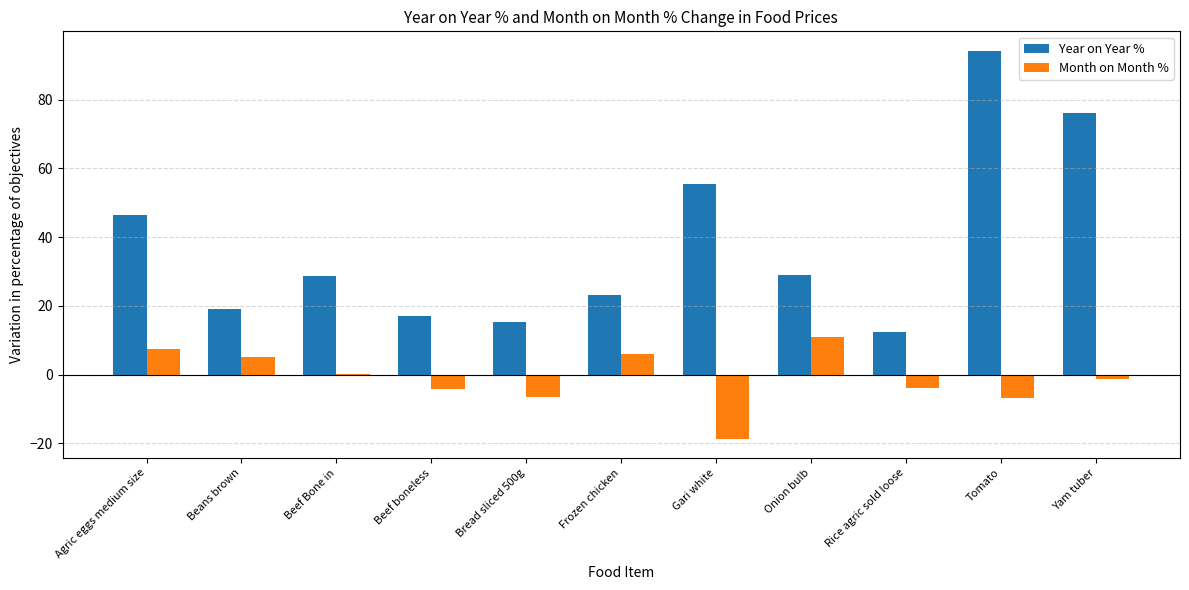

At which label does Month on Month % first exceed -1?

Agric eggs medium size